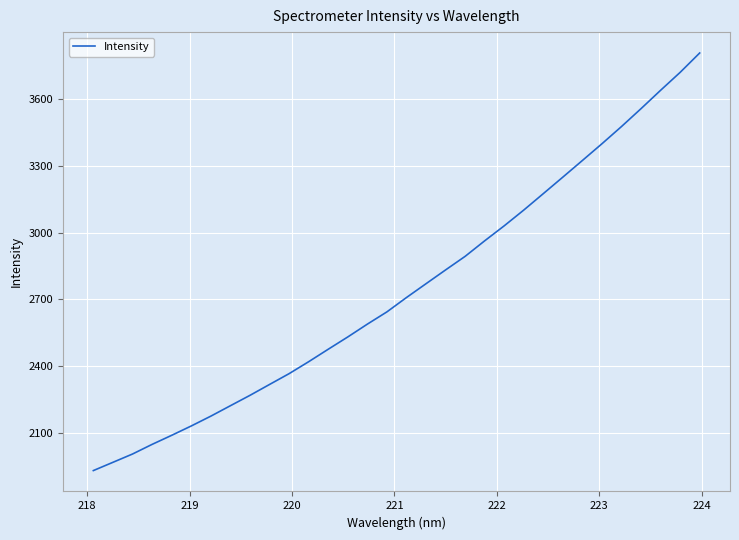

What is the greatest value displayed?

3805.7